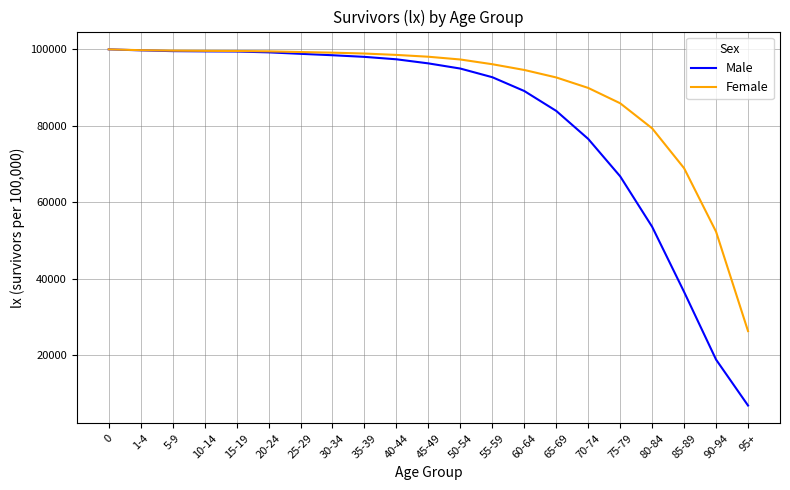

Which series has the largest total across all categories?

Female